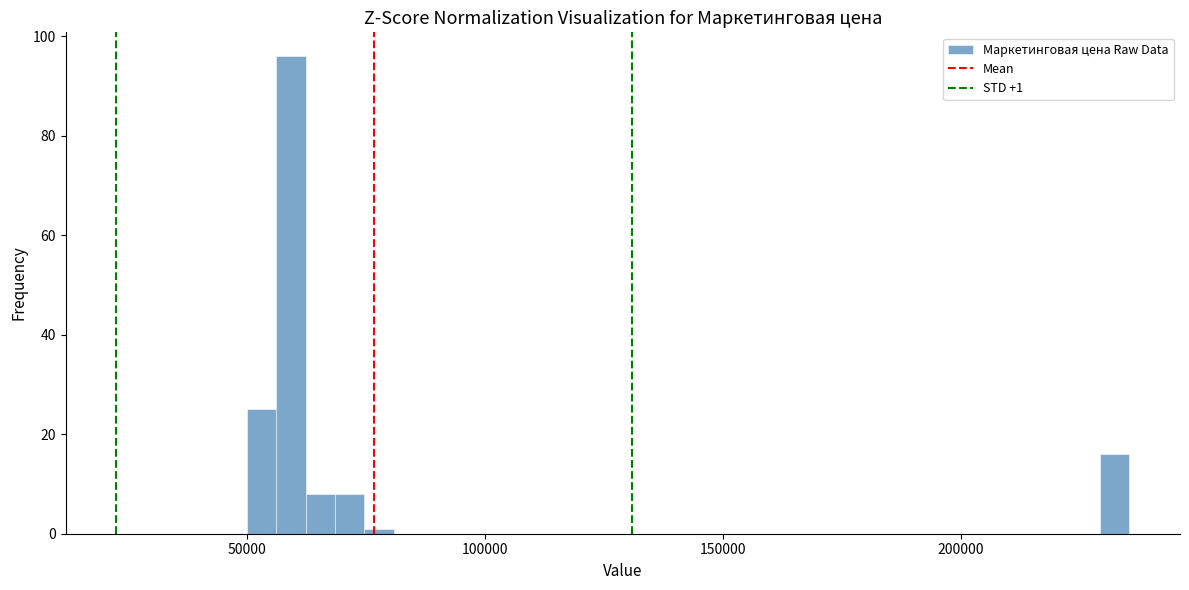

Read against the x-axis, roughly where is the centre of the tallest bar?

60000